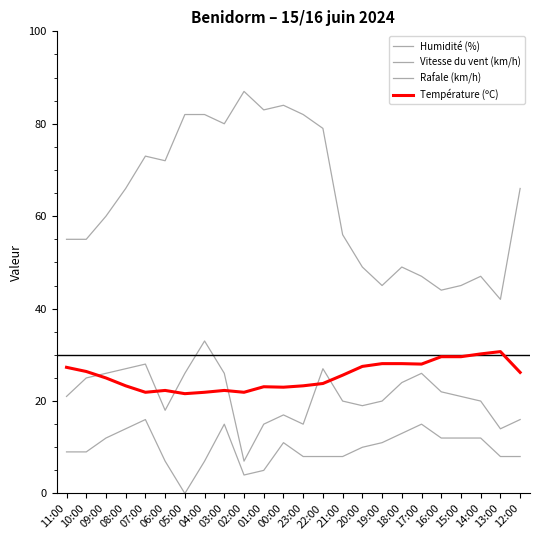

Reading left to right, transcribe all the data shown in this chart.

Humidité (%): 11:00=55.0	10:00=55.0	09:00=60.0	08:00=66.0	07:00=73.0	06:00=72.0	05:00=82.0	04:00=82.0	03:00=80.0	02:00=87.0	01:00=83.0	00:00=84.0	23:00=82.0	22:00=79.0	21:00=56.0	20:00=49.0	19:00=45.0	18:00=49.0	17:00=47.0	16:00=44.0	15:00=45.0	14:00=47.0	13:00=42.0	12:00=66.0
Vitesse du vent (km/h): 11:00=9.0	10:00=9.0	09:00=12.0	08:00=14.0	07:00=16.0	06:00=7.0	05:00=0.0	04:00=7.0	03:00=15.0	02:00=4.0	01:00=5.0	00:00=11.0	23:00=8.0	22:00=8.0	21:00=8.0	20:00=10.0	19:00=11.0	18:00=13.0	17:00=15.0	16:00=12.0	15:00=12.0	14:00=12.0	13:00=8.0	12:00=8.0
Rafale (km/h): 11:00=21.0	10:00=25.0	09:00=26.0	08:00=27.0	07:00=28.0	06:00=18.0	05:00=26.0	04:00=33.0	03:00=26.0	02:00=7.0	01:00=15.0	00:00=17.0	23:00=15.0	22:00=27.0	21:00=20.0	20:00=19.0	19:00=20.0	18:00=24.0	17:00=26.0	16:00=22.0	15:00=21.0	14:00=20.0	13:00=14.0	12:00=16.0
Température (ºC): 11:00=27.3	10:00=26.4	09:00=25.0	08:00=23.3	07:00=21.9	06:00=22.3	05:00=21.6	04:00=21.9	03:00=22.3	02:00=21.9	01:00=23.1	00:00=23.0	23:00=23.3	22:00=23.8	21:00=25.6	20:00=27.5	19:00=28.1	18:00=28.1	17:00=28.0	16:00=29.6	15:00=29.6	14:00=30.2	13:00=30.7	12:00=26.2